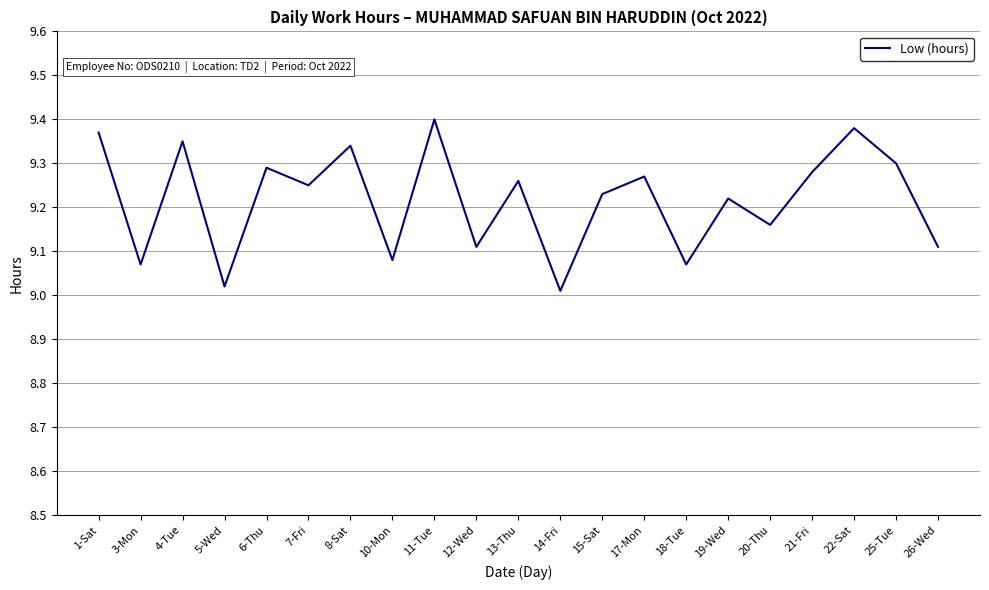

What is the change in value from 11-Tue to 20-Thu?

-0.2